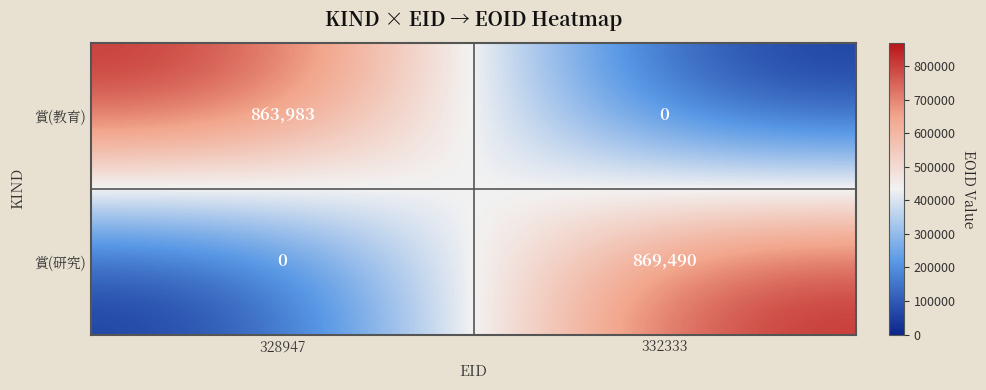

At which category does the chart reach its peak across all series?

332333